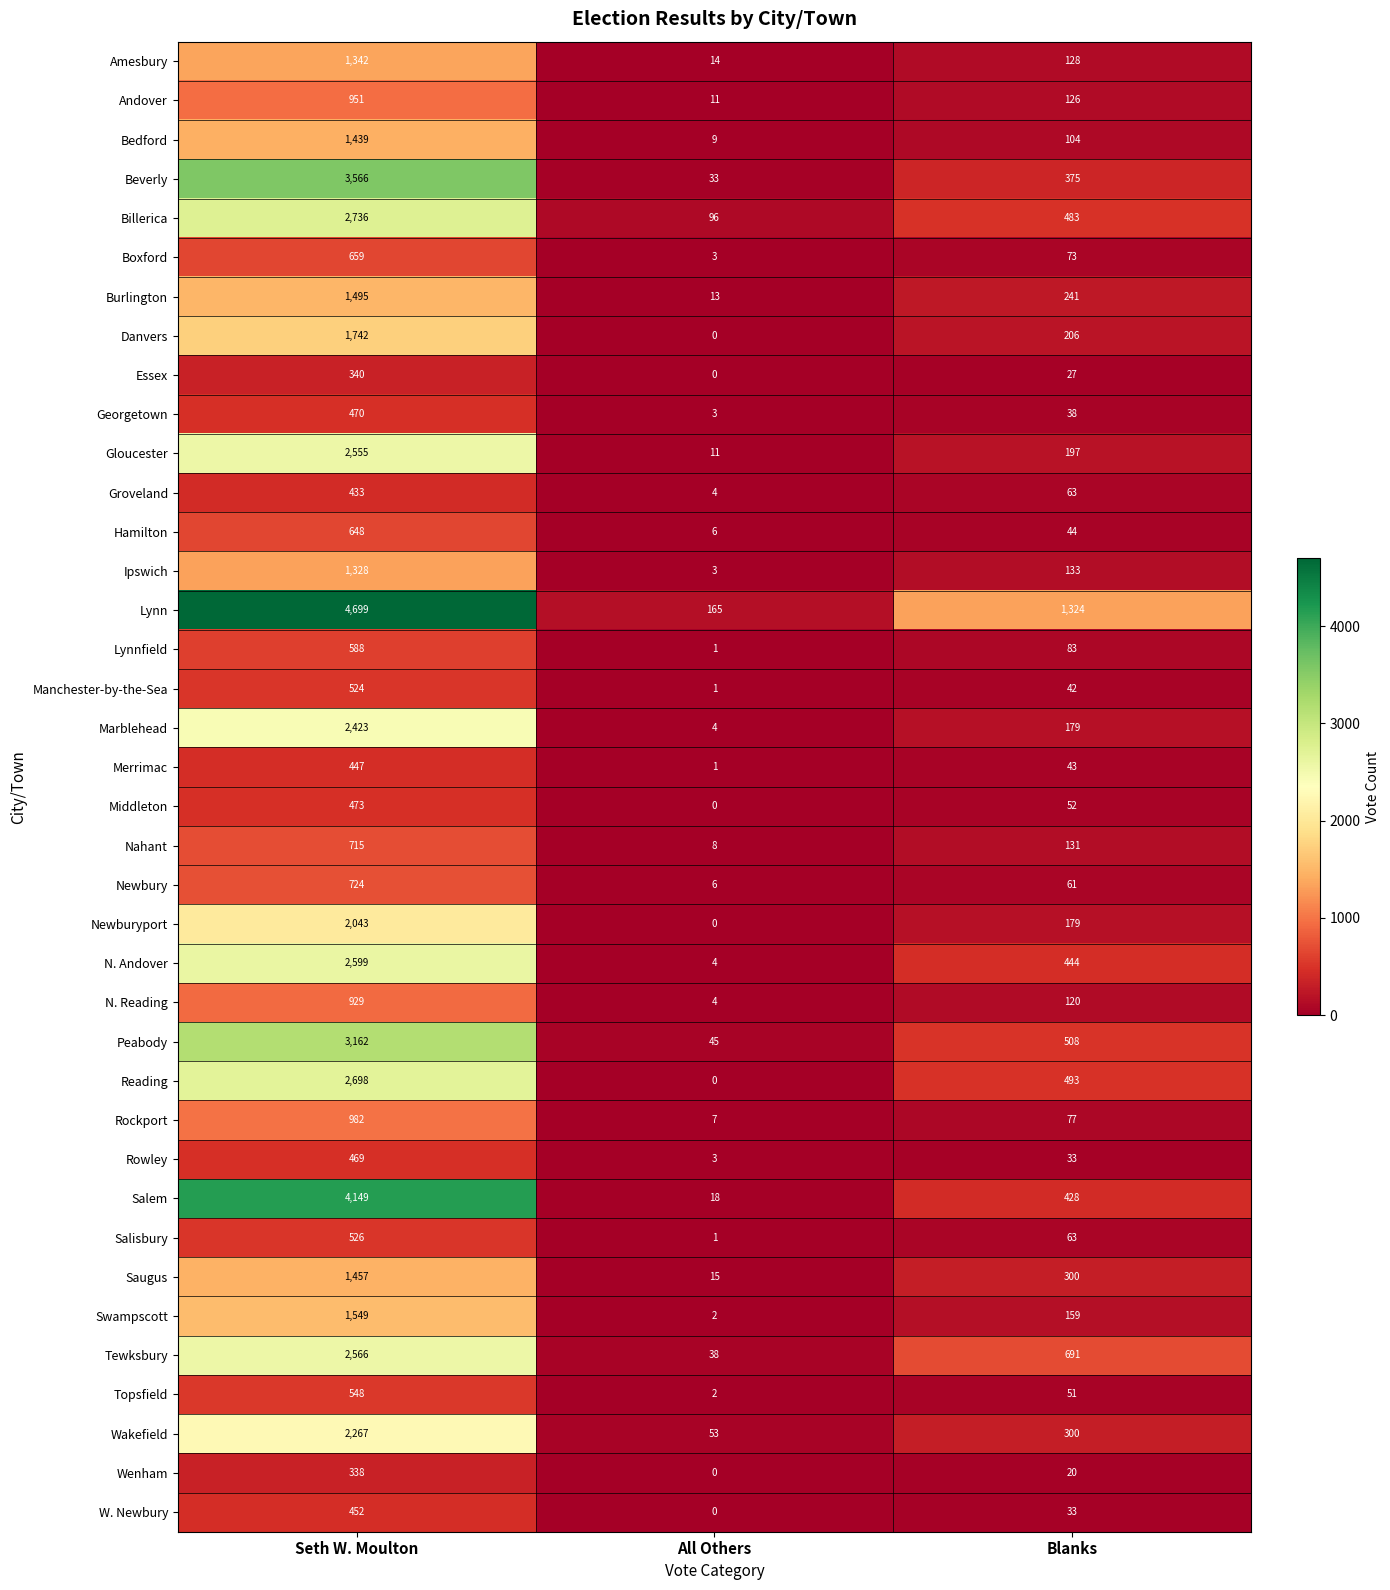

True or false: Rowley has a value of 19 at Blanks.

False